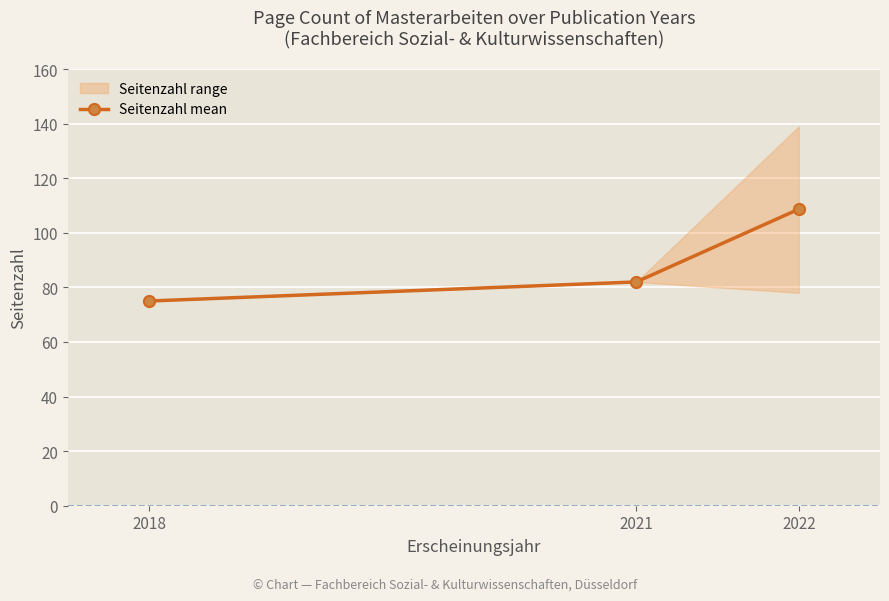

What is the average value?

88.6